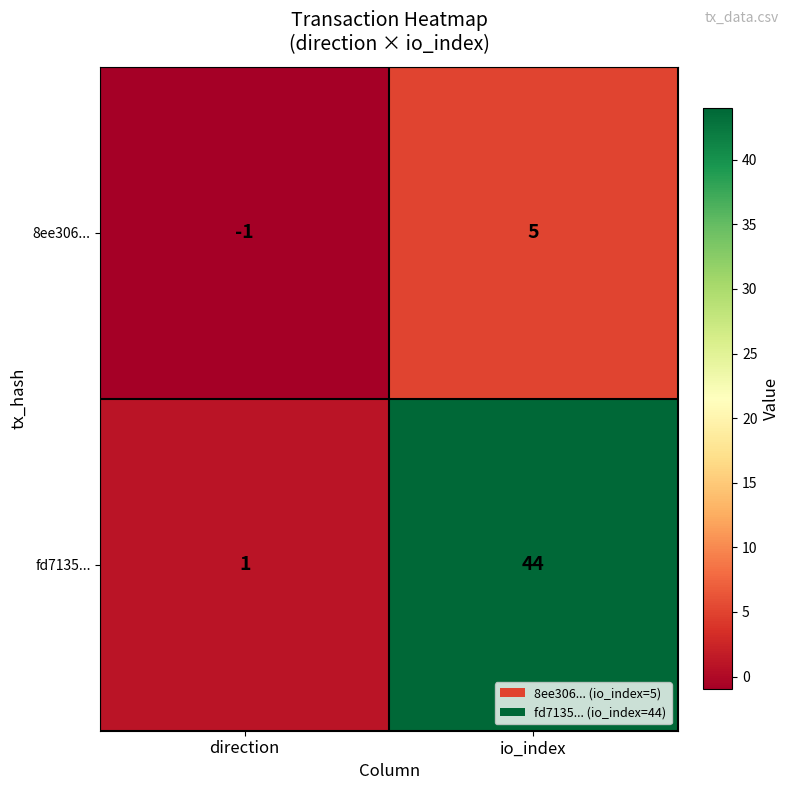

Reading left to right, list all the values displayed in this chart.

8ee306...: -1	5
fd7135...: 1	44